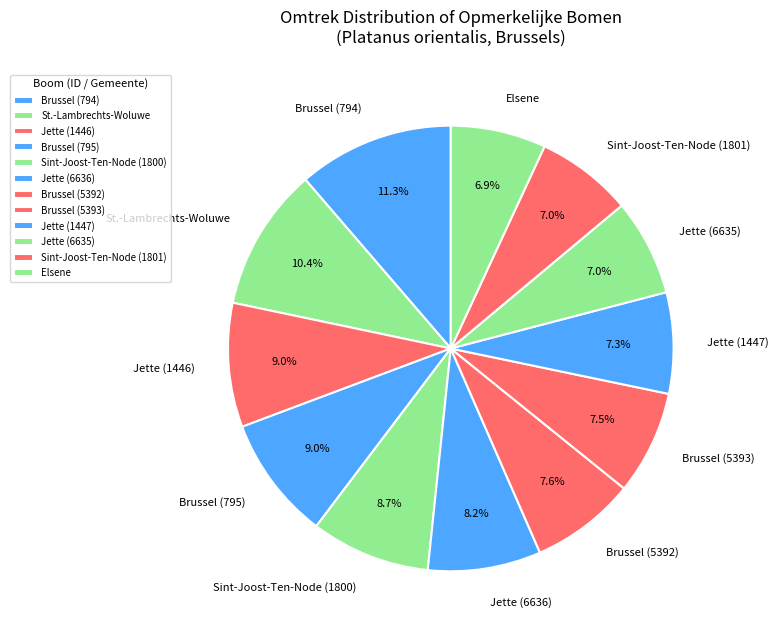

Which category has the biggest portion of the pie?

Brussel (794)